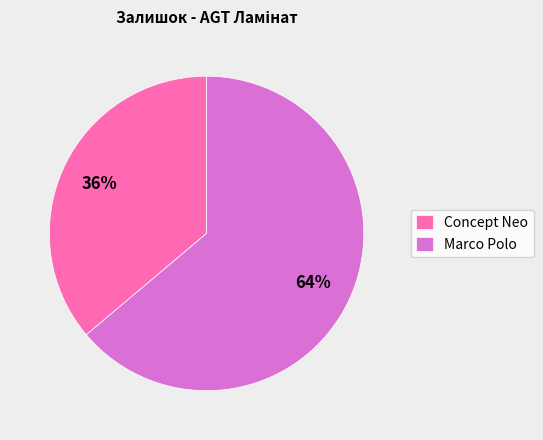

Combined, do Marco Polo and Concept Neo account for over 50%?

Yes